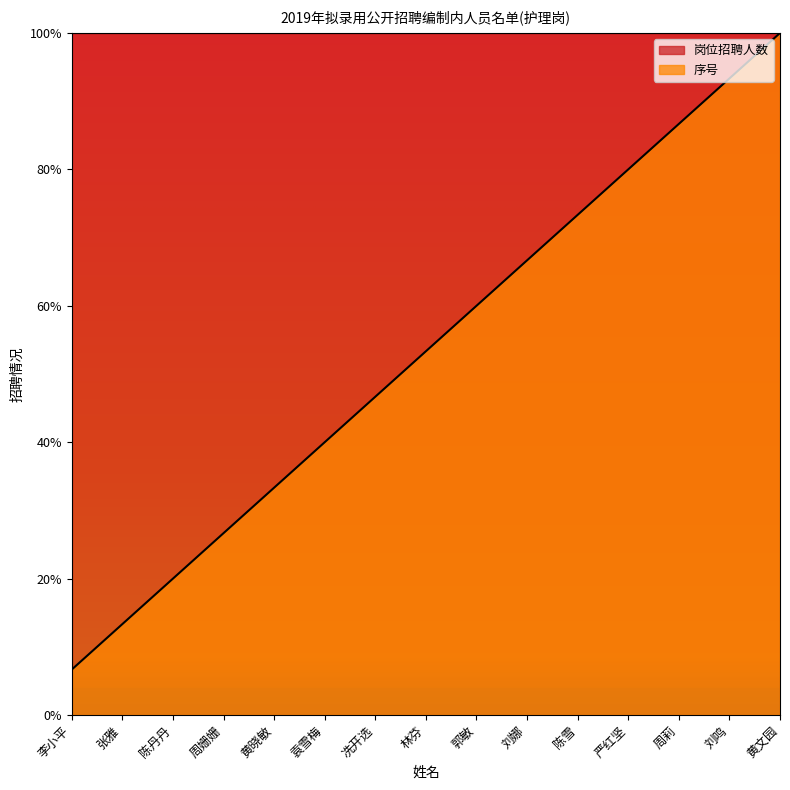

Which label corresponds to the smallest value in the chart?

李小平